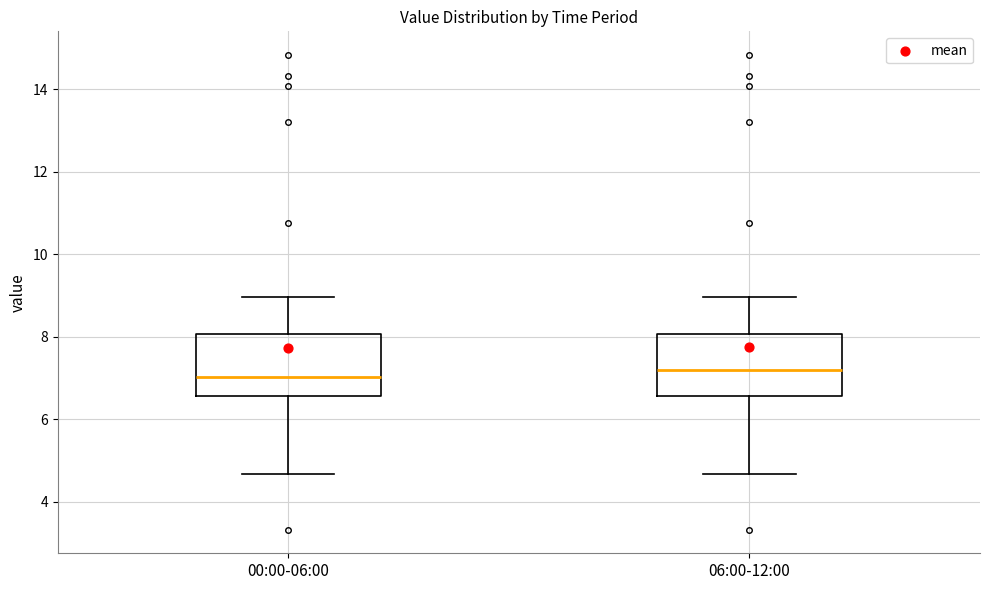

Reading left to right, read every box against the y-axis: the position of its median line, the range the box covers, and the ends of its whiskers. The values are not printed on the chart, so give them approximately, as read against the axis.

00:00-06:00: median 7.0, box 6.6 to 8.0, whiskers 4.6 to 9.0
06:00-12:00: median 7.2, box 6.6 to 8.0, whiskers 4.6 to 9.0